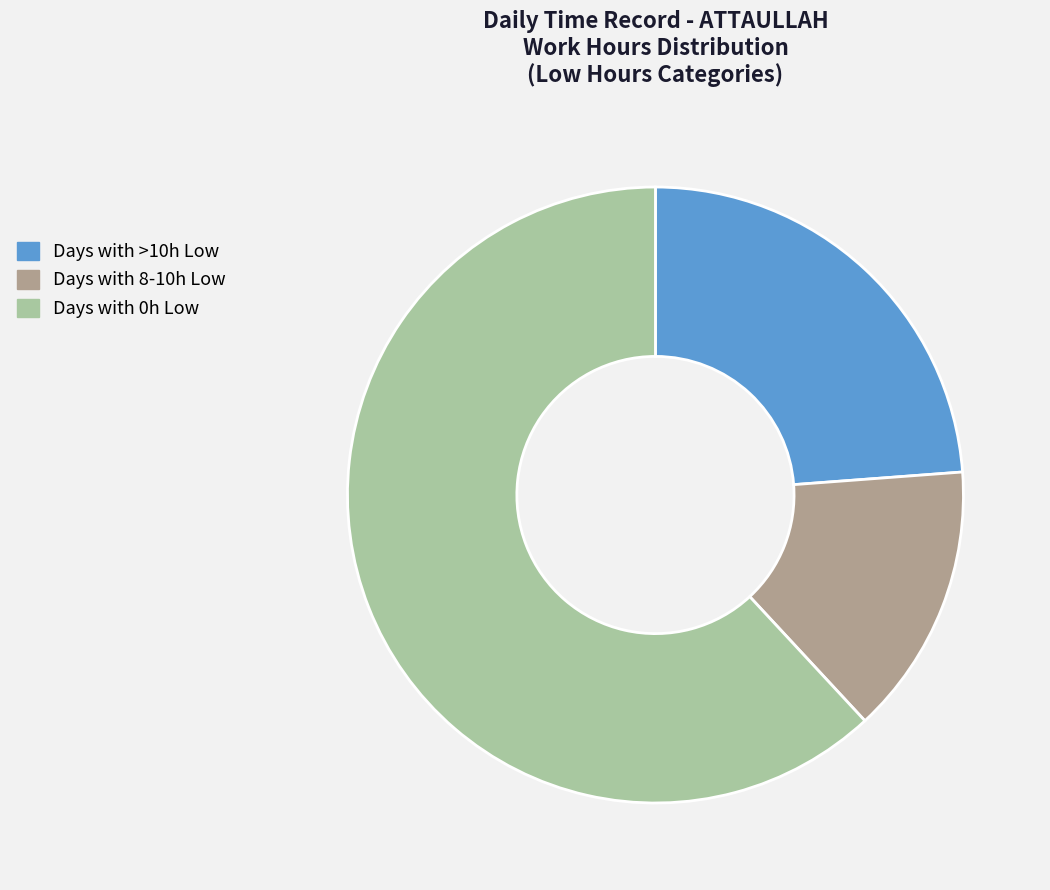

Rank the categories by value from lowest to highest.

Days with 8-10h Low, Days with >10h Low, Days with 0h Low